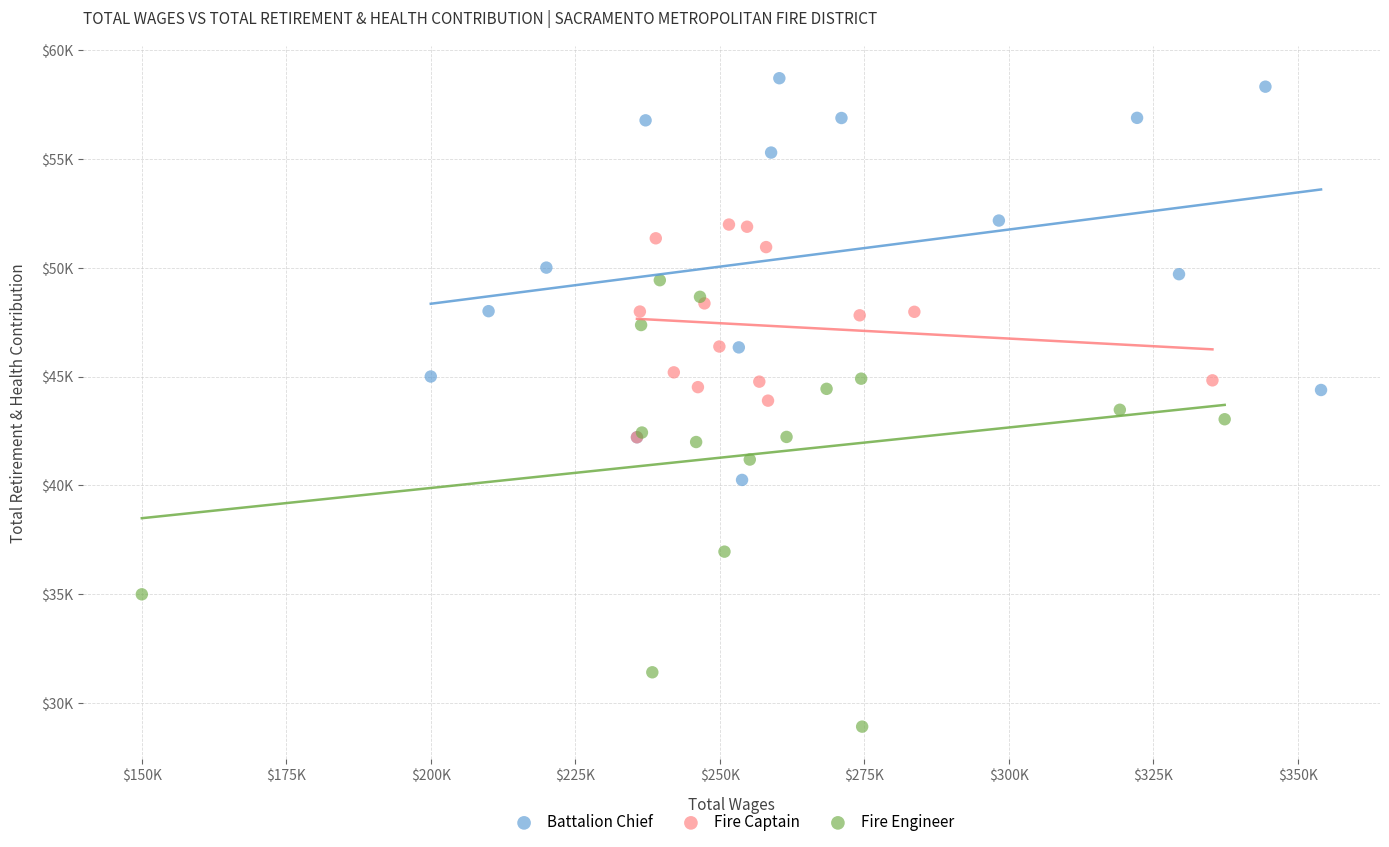

Which series contains the highest Y value?

Battalion Chief